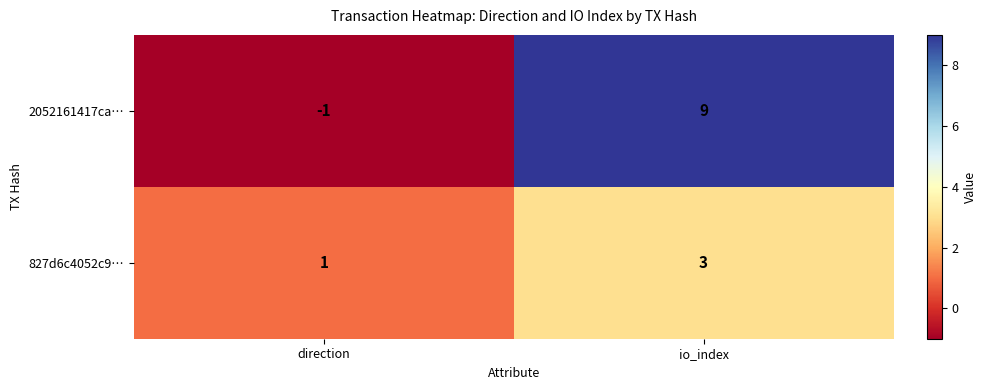

Reading left to right, list all the values displayed in this chart.

2052161417ca…: direction=-1	io_index=9
827d6c4052c9…: direction=1	io_index=3